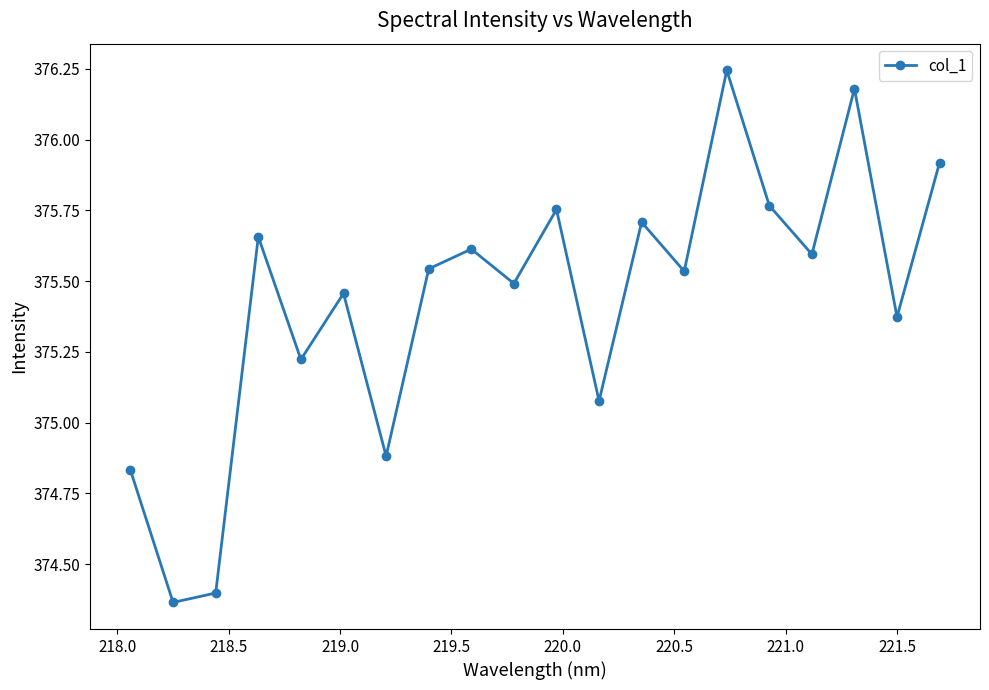

What is the difference between the maximum and second lowest values?

1.8